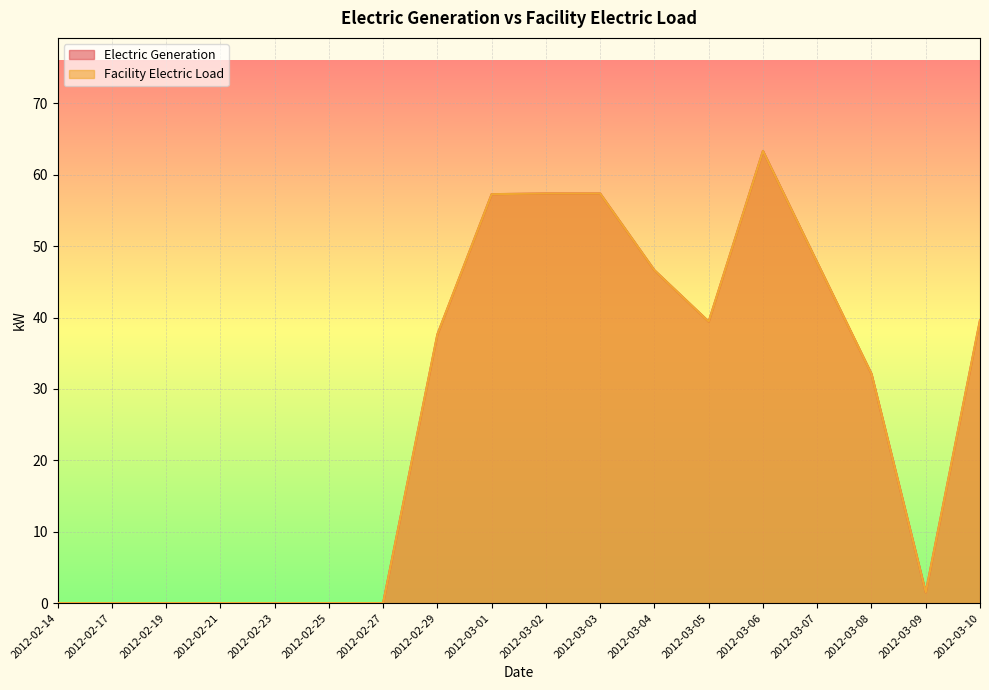

True or false: Electric Generation has a value of 57.4 at 2012-03-02.

True